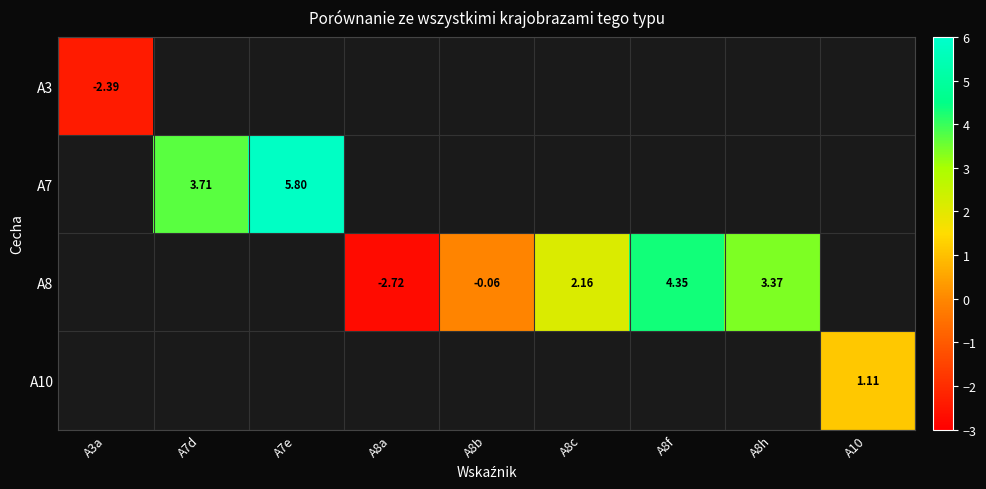

At how many categories does at least one series exceed 5?

1